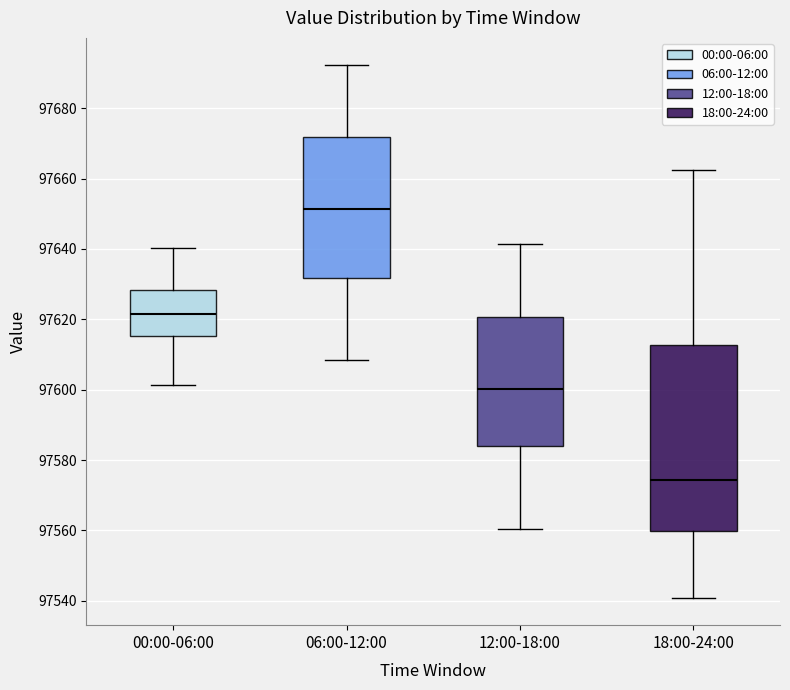

Which box is the tallest, from its lower edge to its upper edge?

18:00-24:00